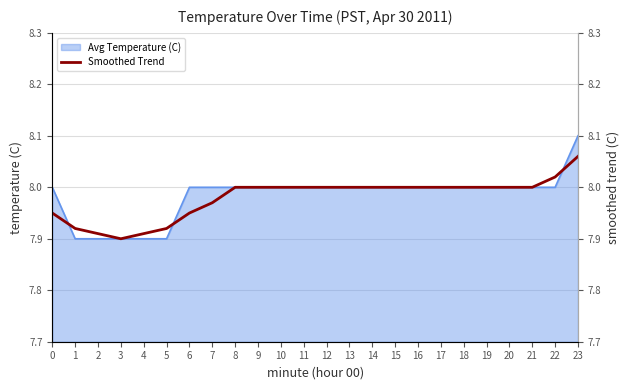

Approximately how many times larger is the value at 4 compared to 17?

1.0